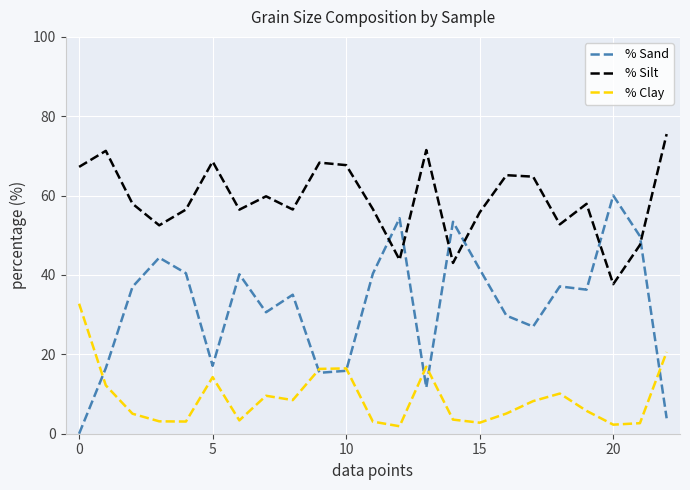

True or false: % Clay has more than 1 interior local peaks.

True